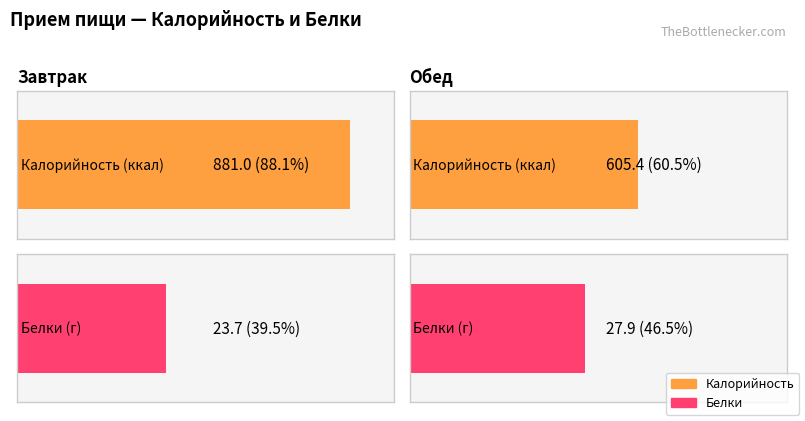

Which category has the highest value in the Калорийность series?

Завтрак